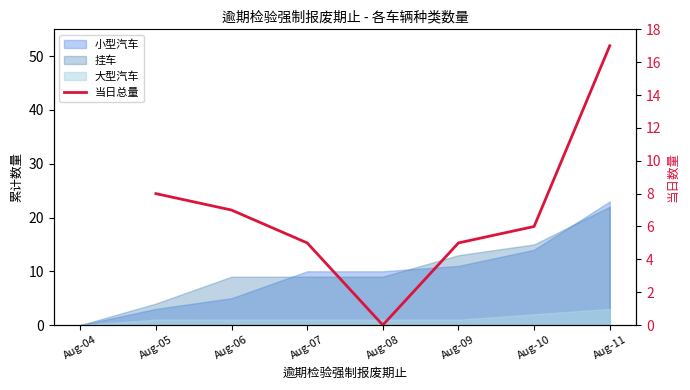

What is the value of the 5th point from the left?

5